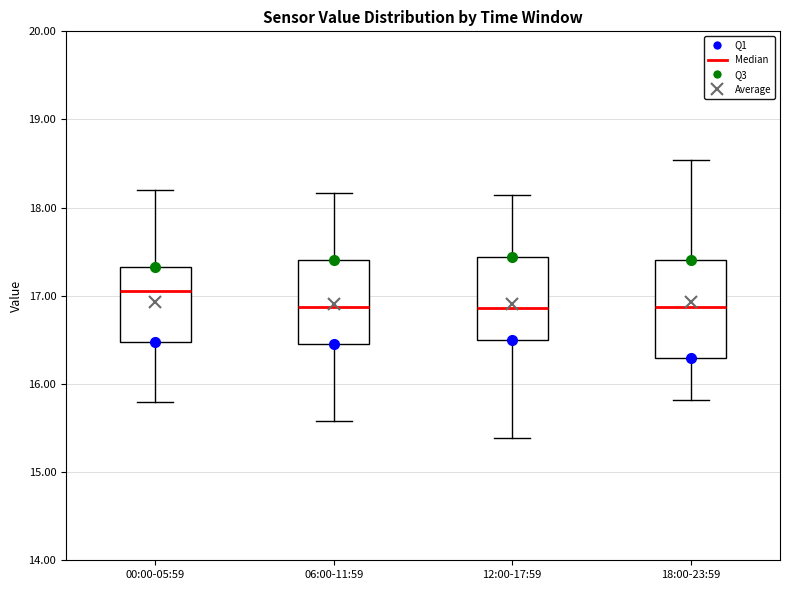

Comparing the boxes themselves (not the whiskers), which one is the tallest?

18:00-23:59